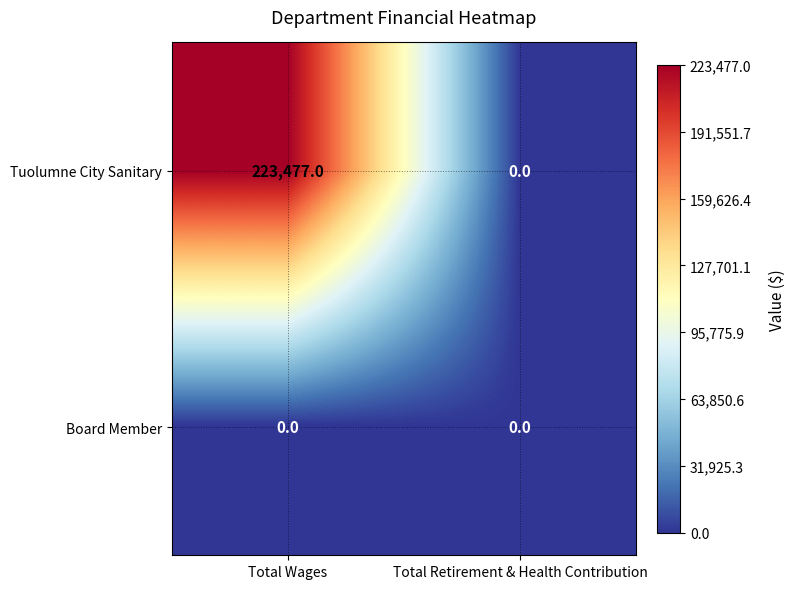

Reading left to right, what are all the values shown in this chart?

Tuolumne City Sanitary: Total Wages=223477	Total Retirement & Health Contribution=0
Board Member: Total Wages=0	Total Retirement & Health Contribution=0